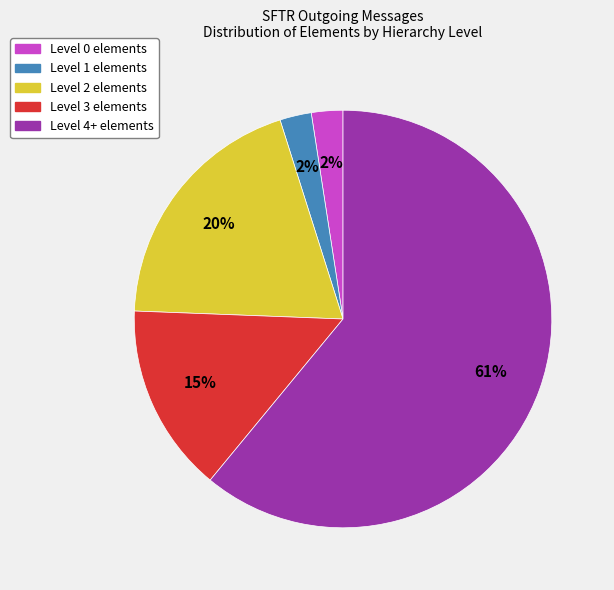

Is Level 2 the majority of the pie?

No